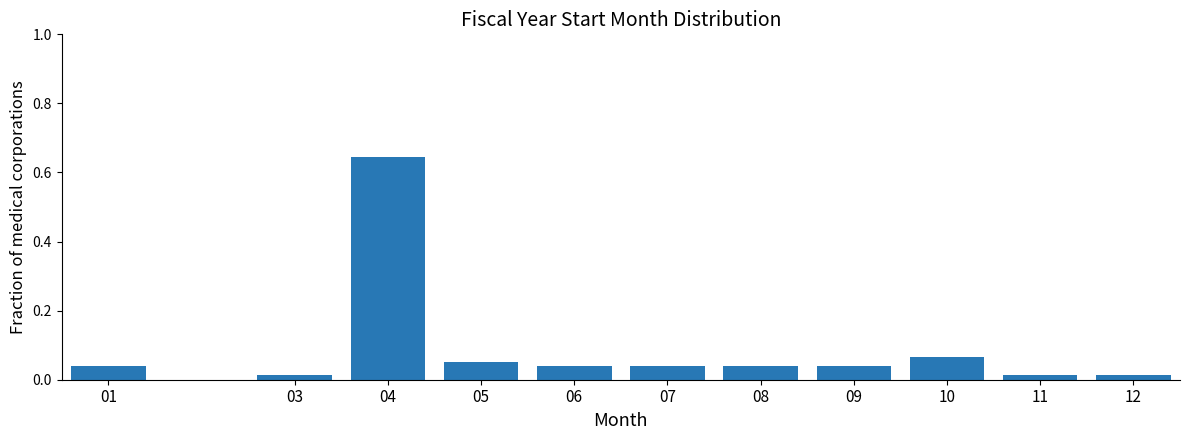

What is the change in value from 04 to 07?

-0.6